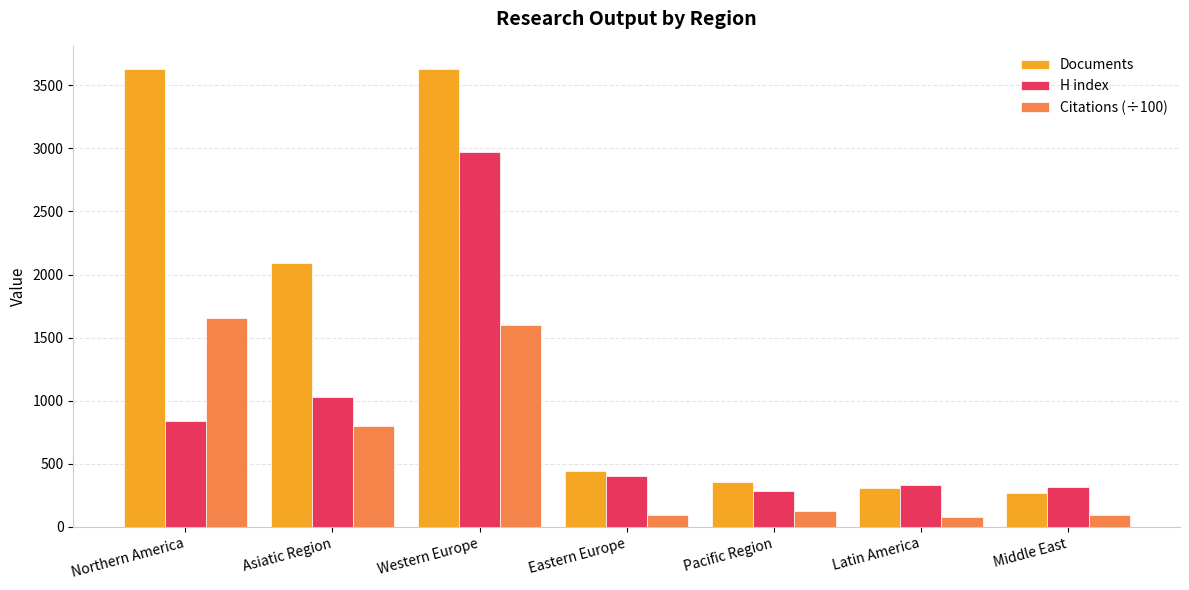

What is the total value across all series at Northern America?

6123.5